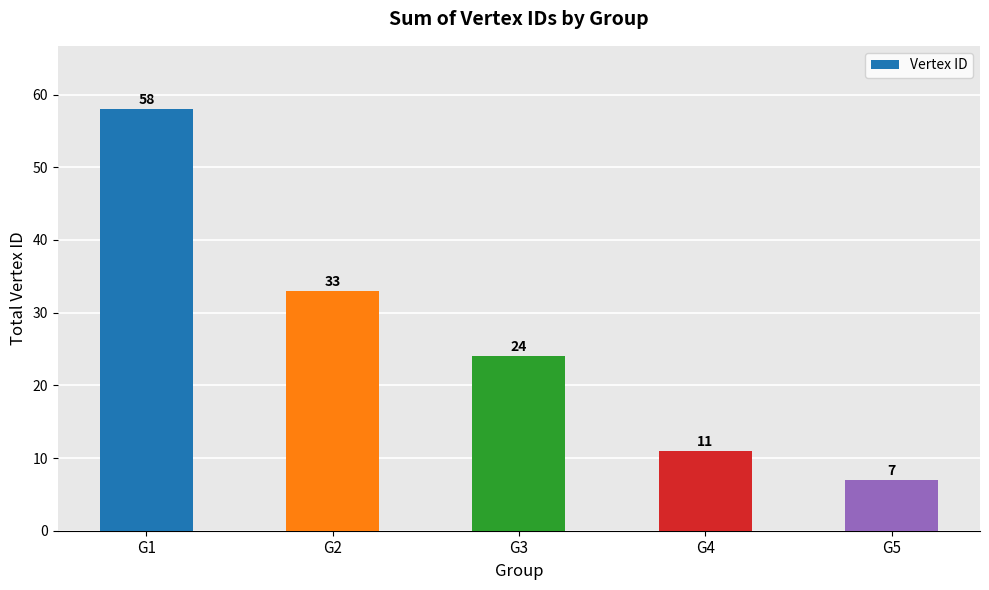

What is the ratio of the value at G4 to the value at G2?

0.3